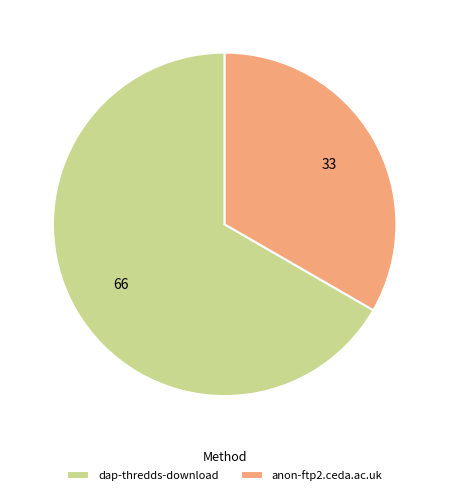

Approximately how many times larger is the value at dap-thredds-download compared to anon-ftp2.ceda.ac.uk?

2.0